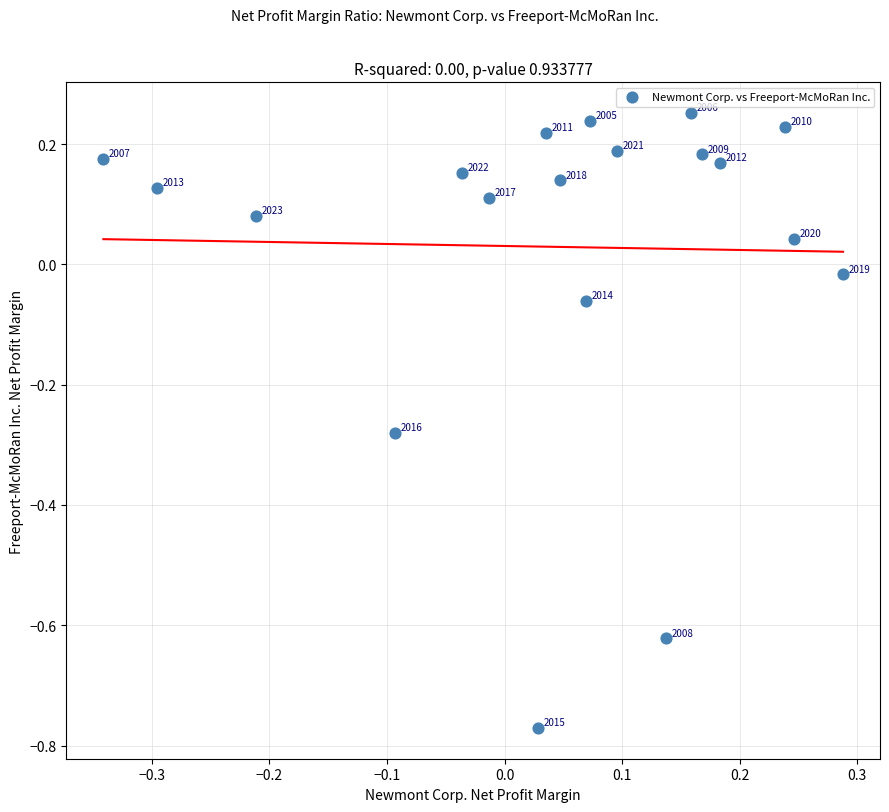

What is the range of X values (max minus min)?

0.6